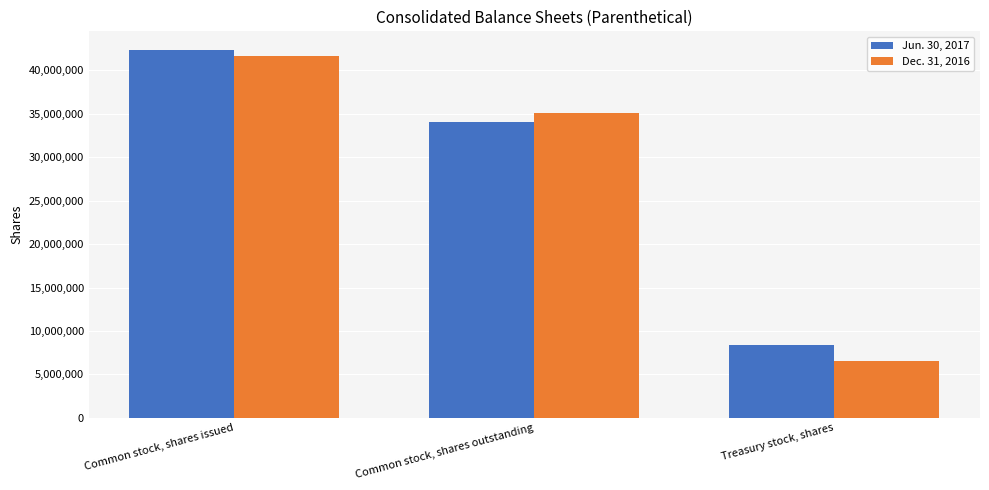

Rank the series at Common stock, shares outstanding from lowest to highest value.

Jun. 30, 2017, Dec. 31, 2016